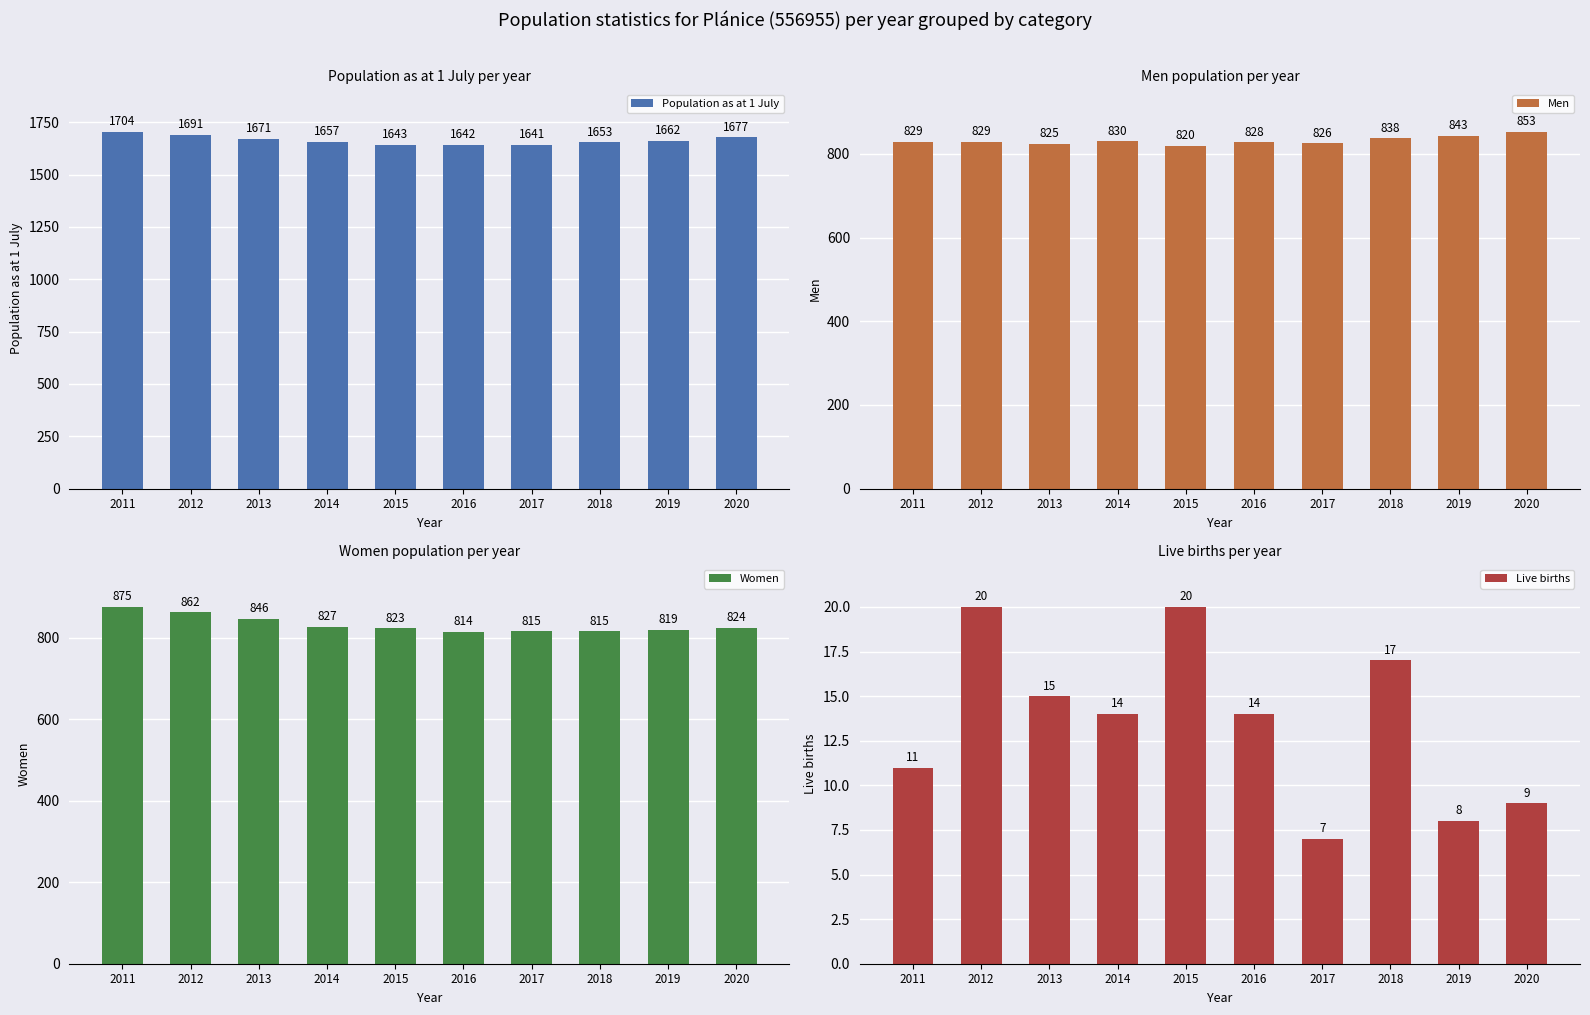

At how many categories does at least one series exceed 291?

10